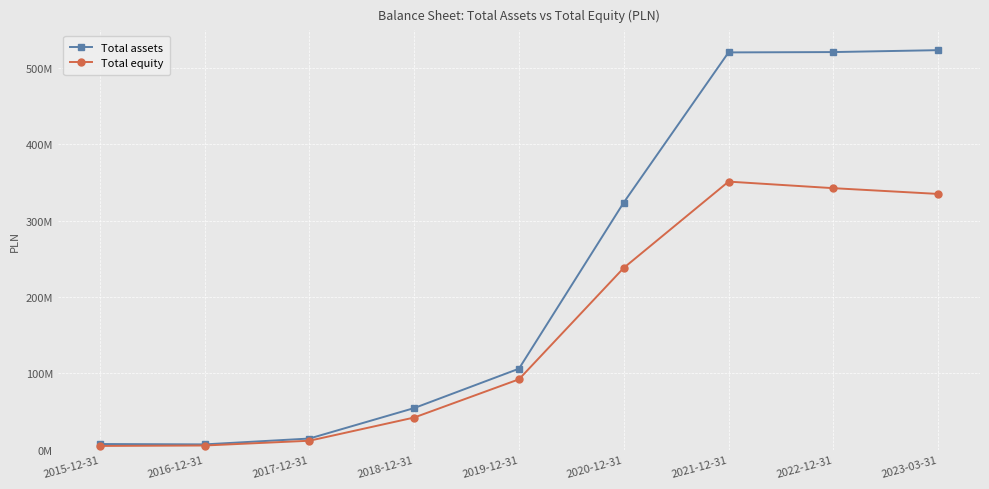

What are all the series names shown in the legend?

Total assets, Total equity